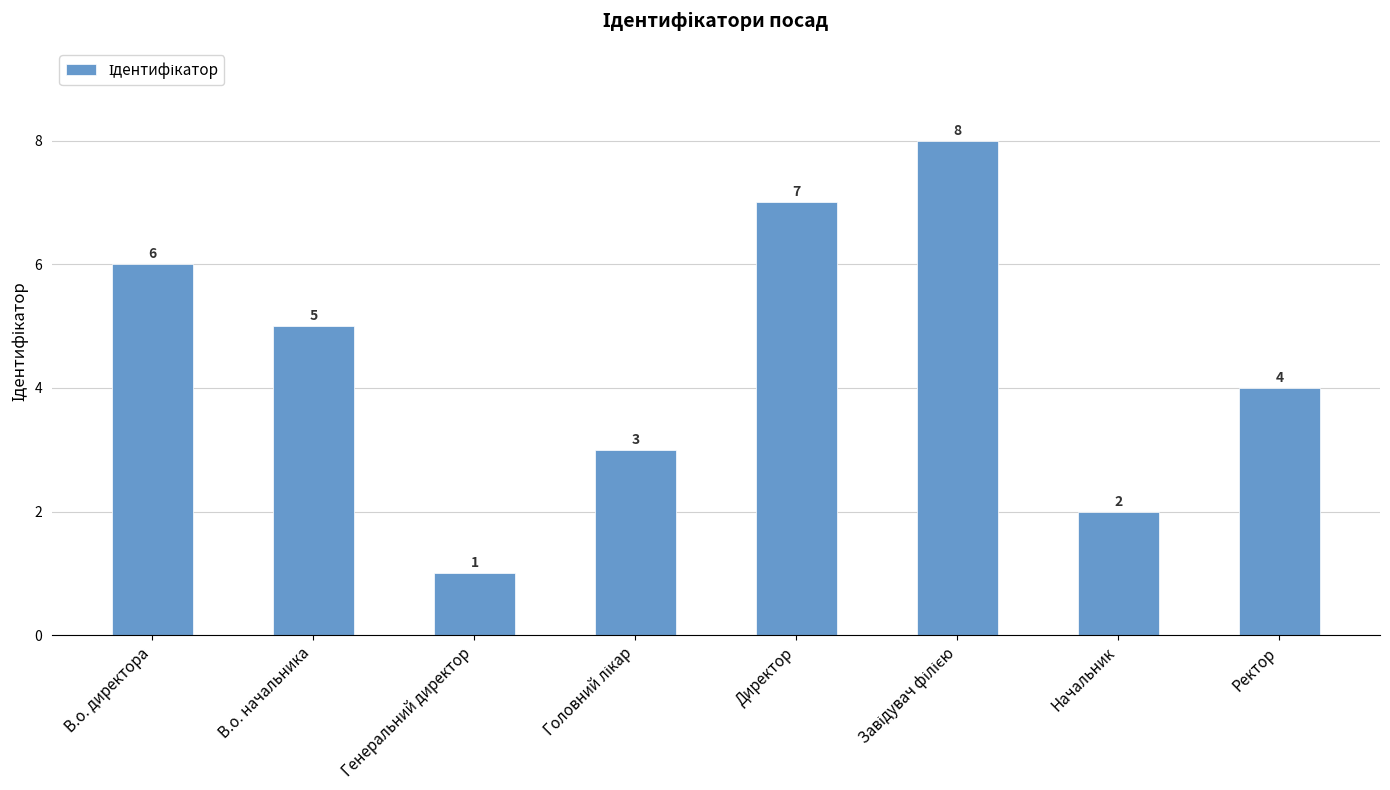

The chart shows a value of 2 at Начальник. True or false?

True